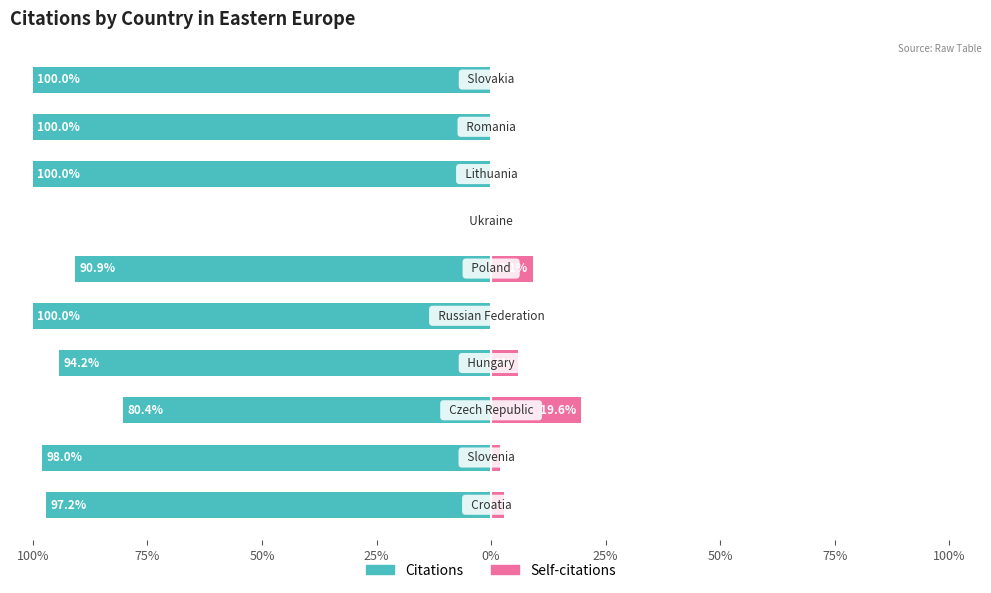

How many groups of bars are there?

10